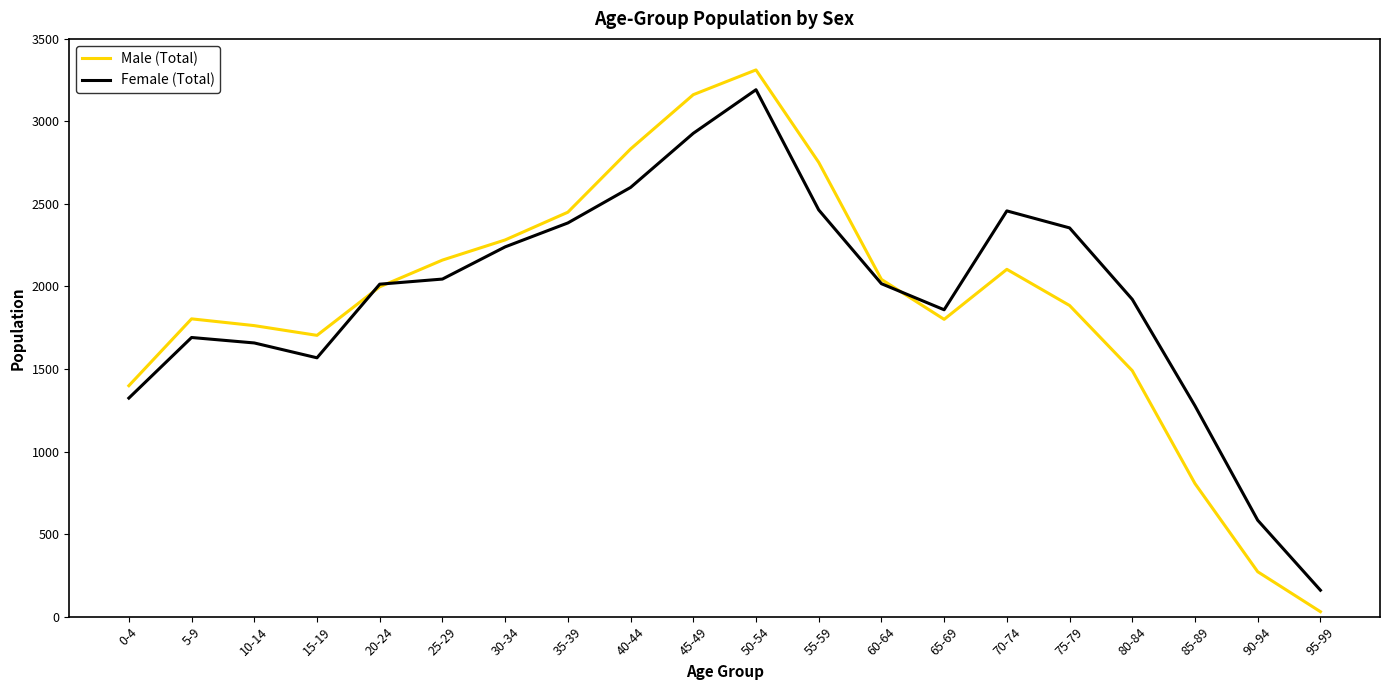

What is the minimum value shown in the chart?

30